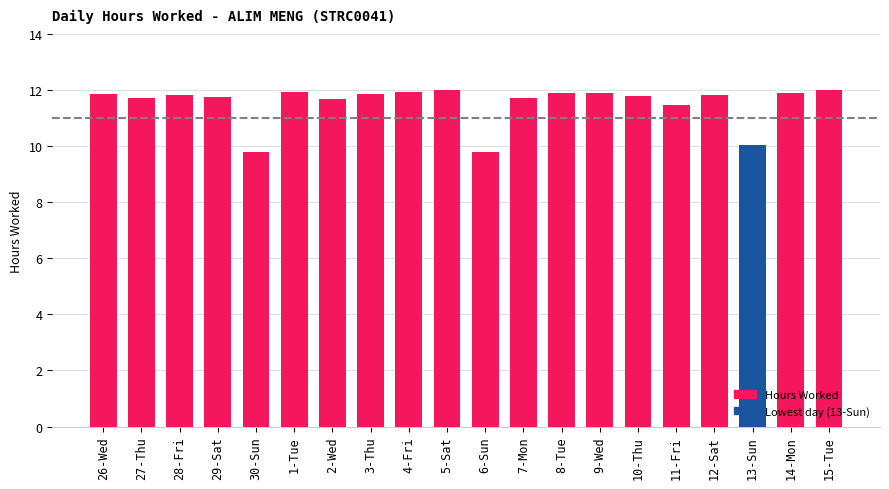

How many categories are shown in the chart?

20